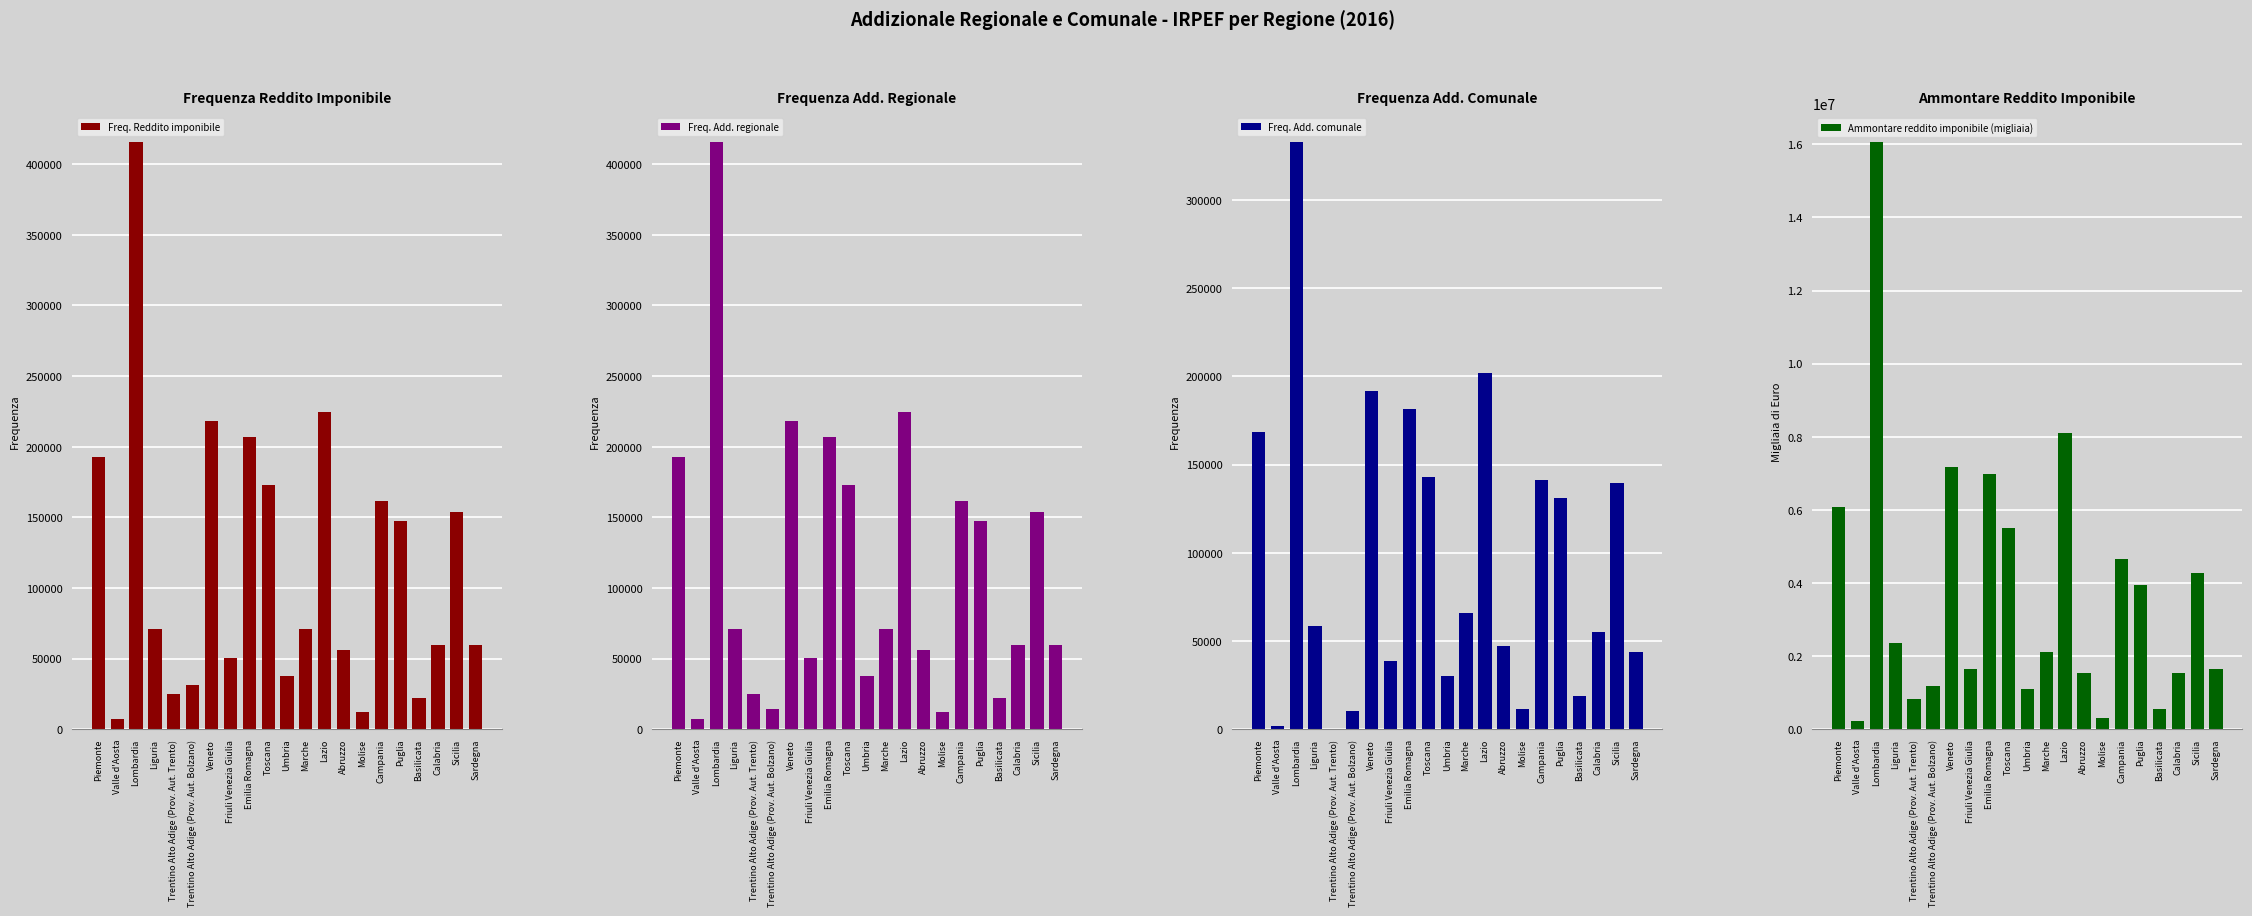

Is it true that Freq. Reddito imponibile equals 381009 at Lazio?

False